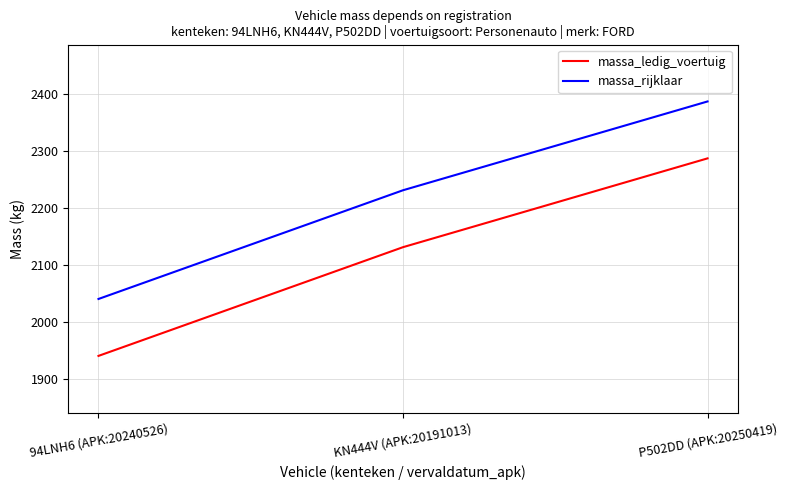

At KN444V (APK:20191013), list the series in order from smallest to largest.

massa_ledig_voertuig, massa_rijklaar